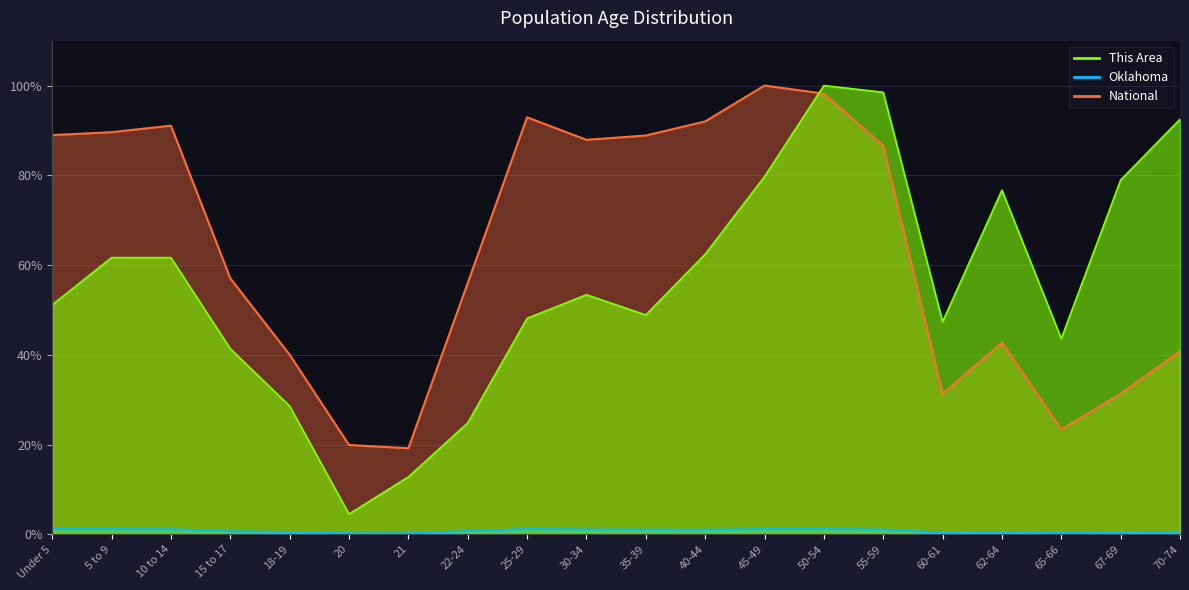

What is the minimum value for National?

19.2